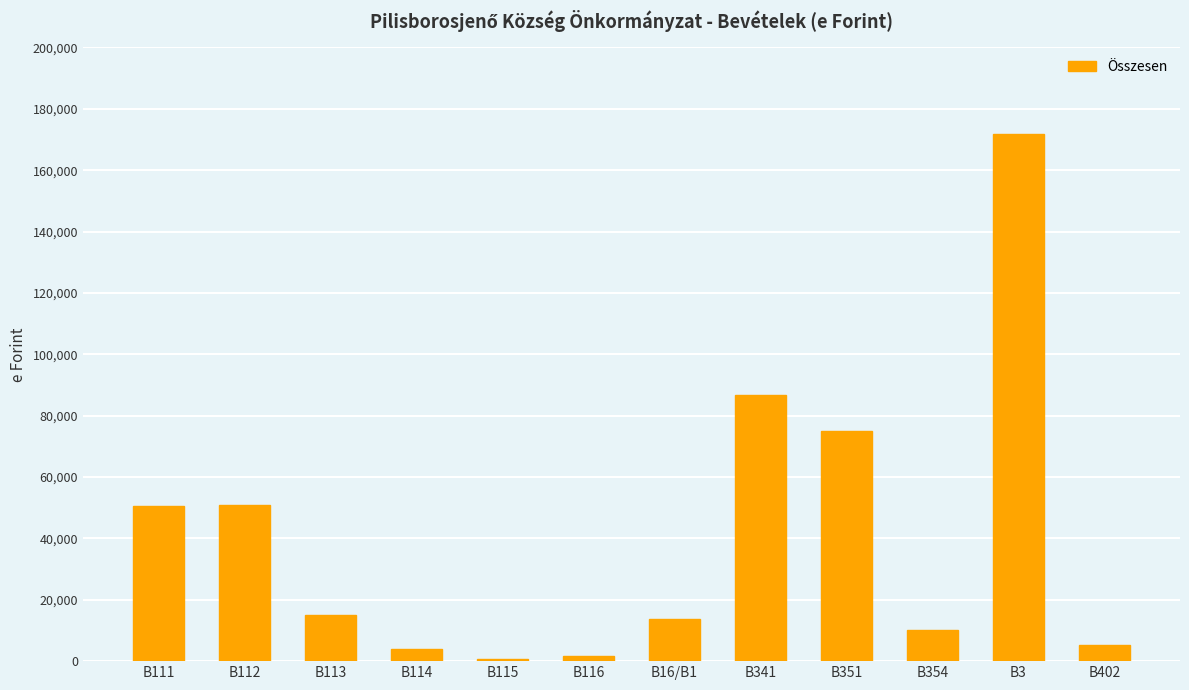

Between B112 and B116, which is larger?

B112